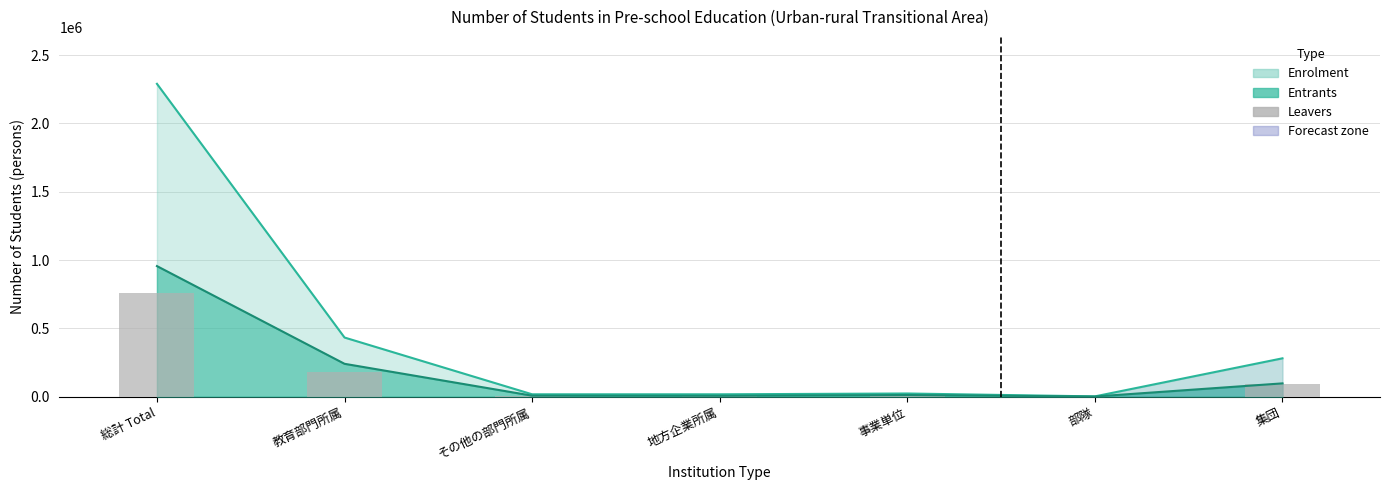

What is the value of the 5th bar from the left?

10331